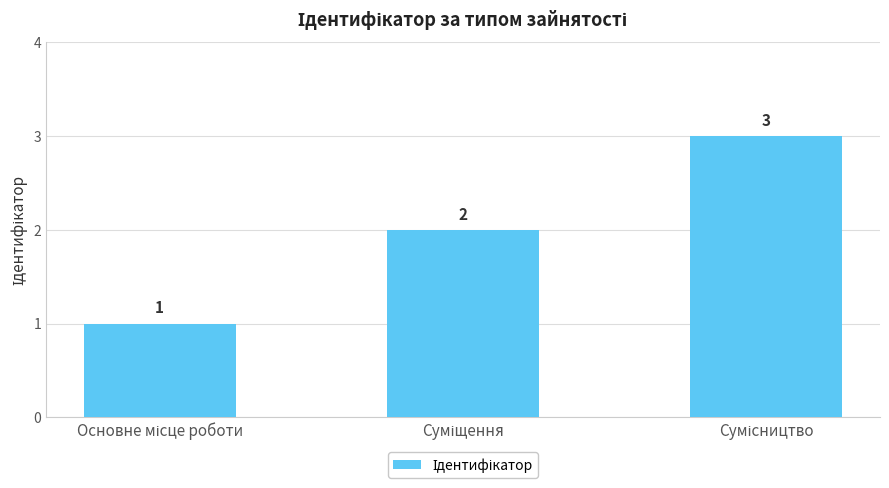

Count the values in the range 1 to 3.

3